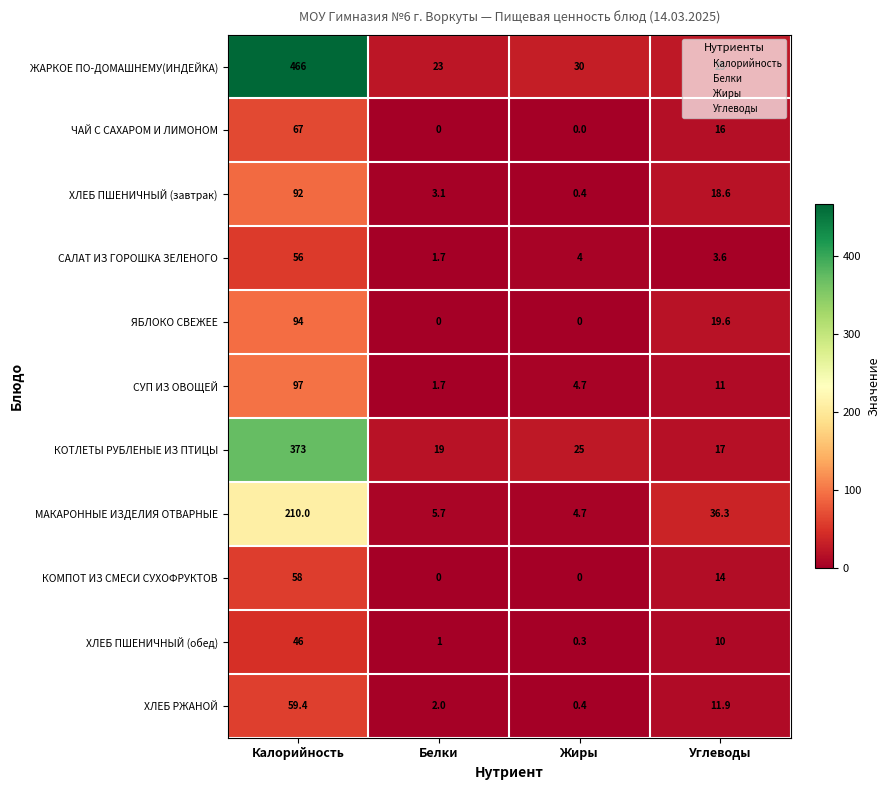

What is the average value of the ЧАЙ С САХАРОМ И ЛИМОНОМ series?

20.8